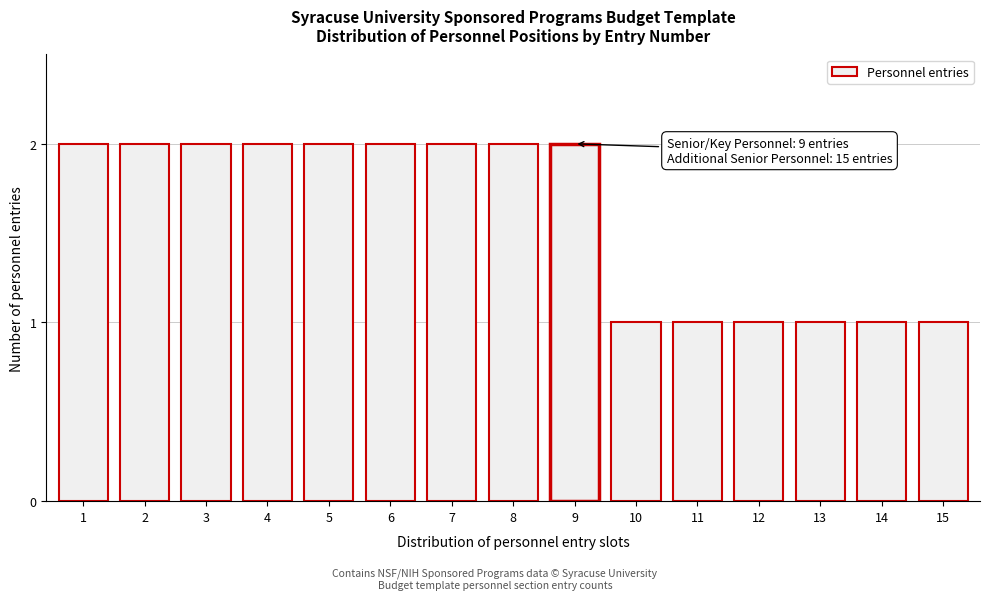

Reading left to right, transcribe all the data shown in this chart.

1=2	2=2	3=2	4=2	5=2	6=2	7=2	8=2	9=2	10=1	11=1	12=1	13=1	14=1	15=1